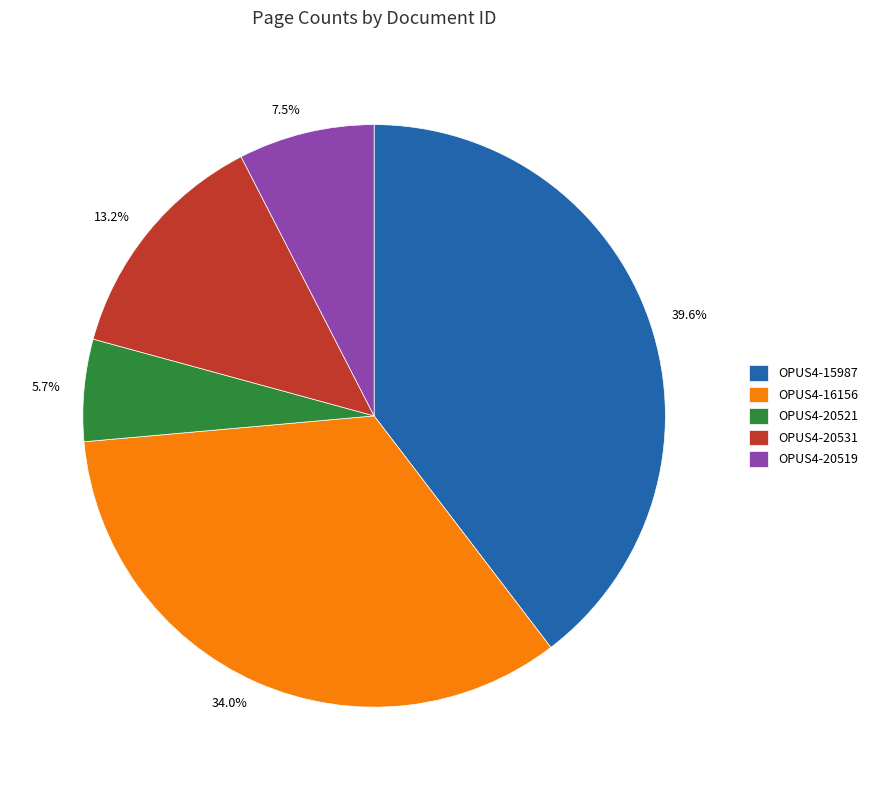

True or false: OPUS4-20531 accounts for 13% of the total.

True